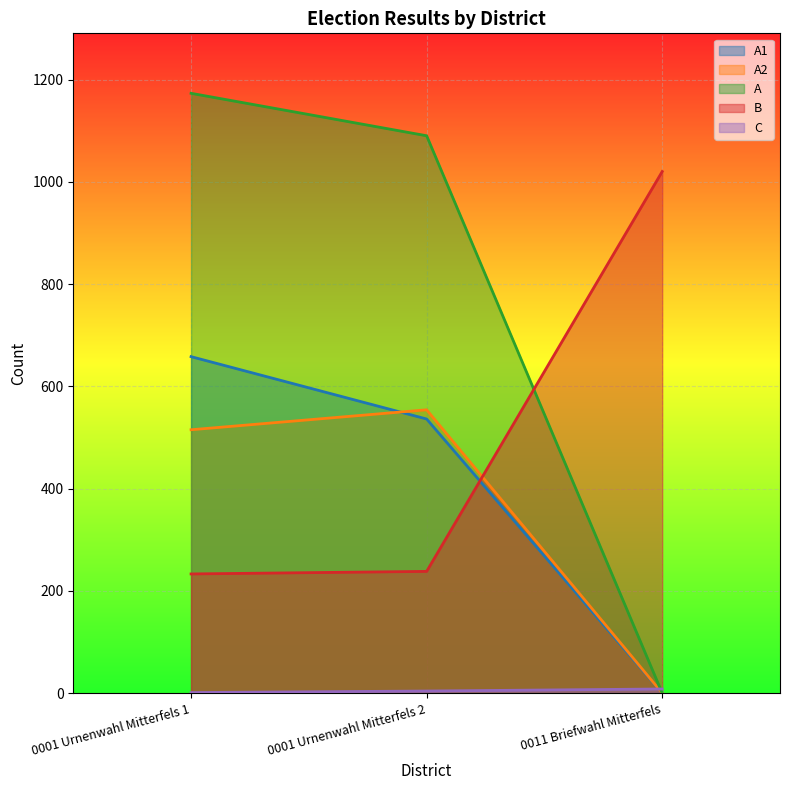

How many lines are shown in the chart?

5